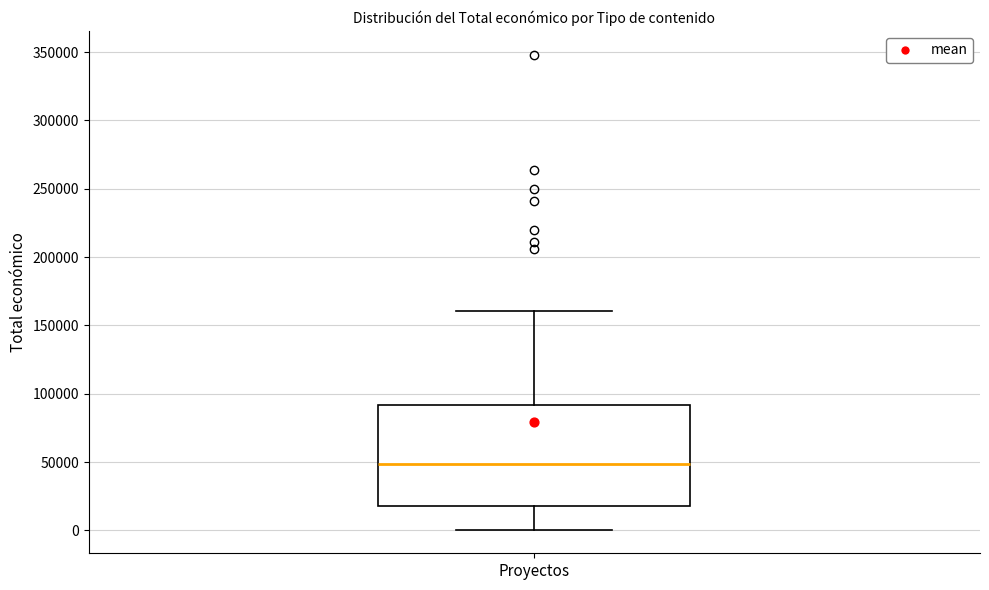

Read this box plot against the y-axis: the position of the median line, the range covered by the box, and the ends of both whiskers. The values are not printed on the chart, so give them approximately, as read against the axis.

median 50000, box 20000 to 90000, whiskers 0 to 160000